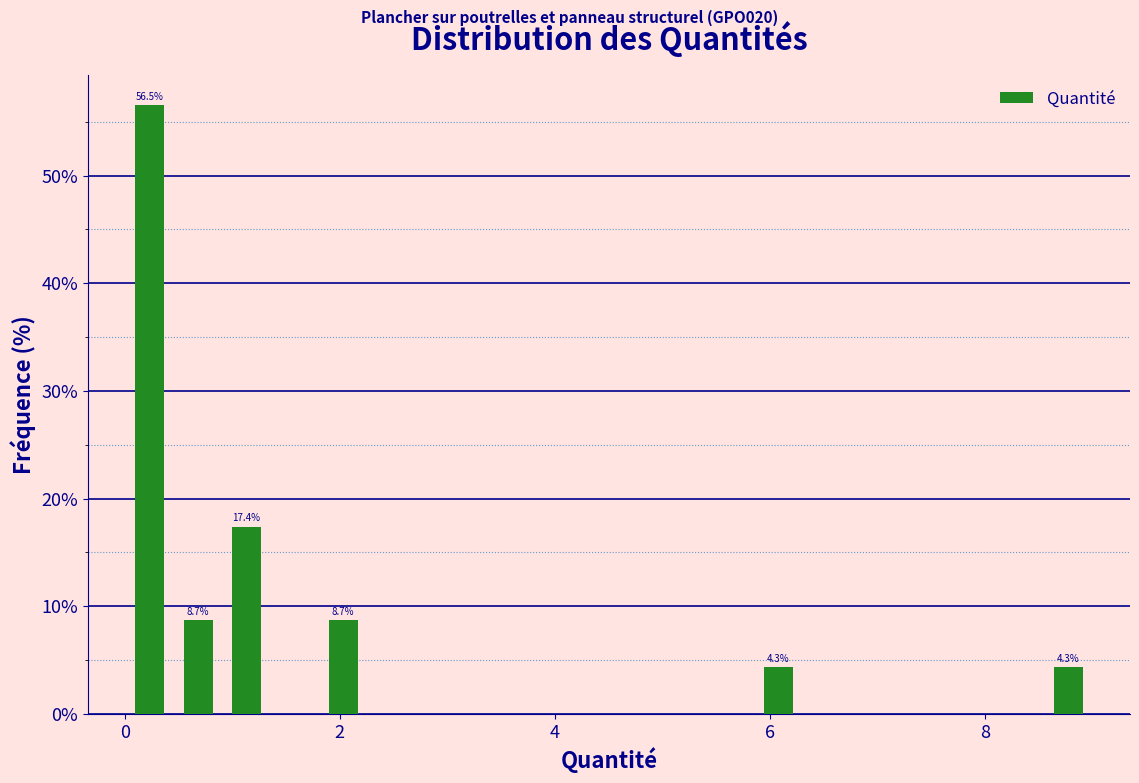

Around what value on the x-axis is the tallest bar? Give the approximate position of its centre, as read against the axis.

0.2